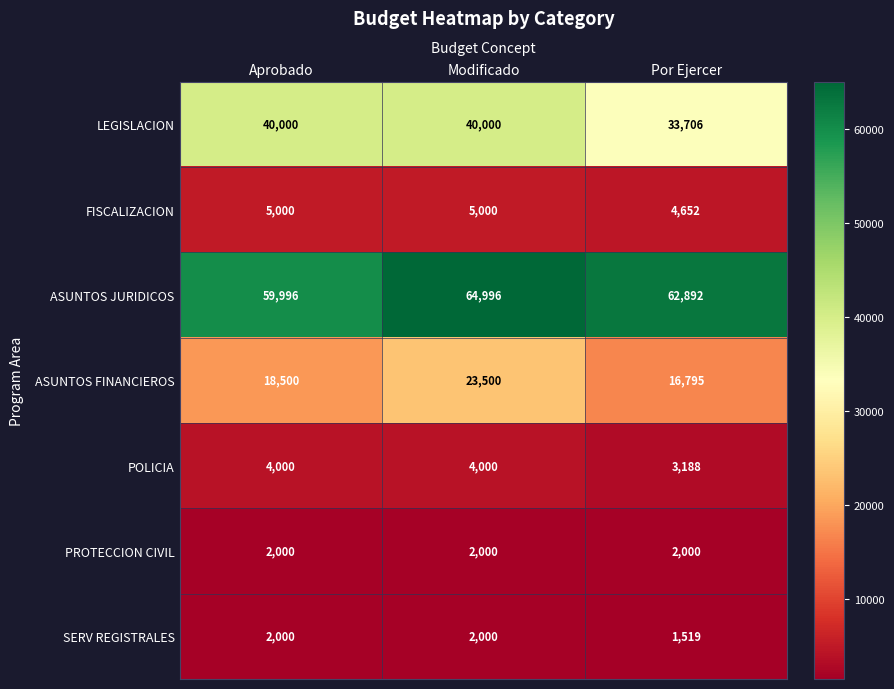

What is the sum of all SERV REGISTRALES values?

5519